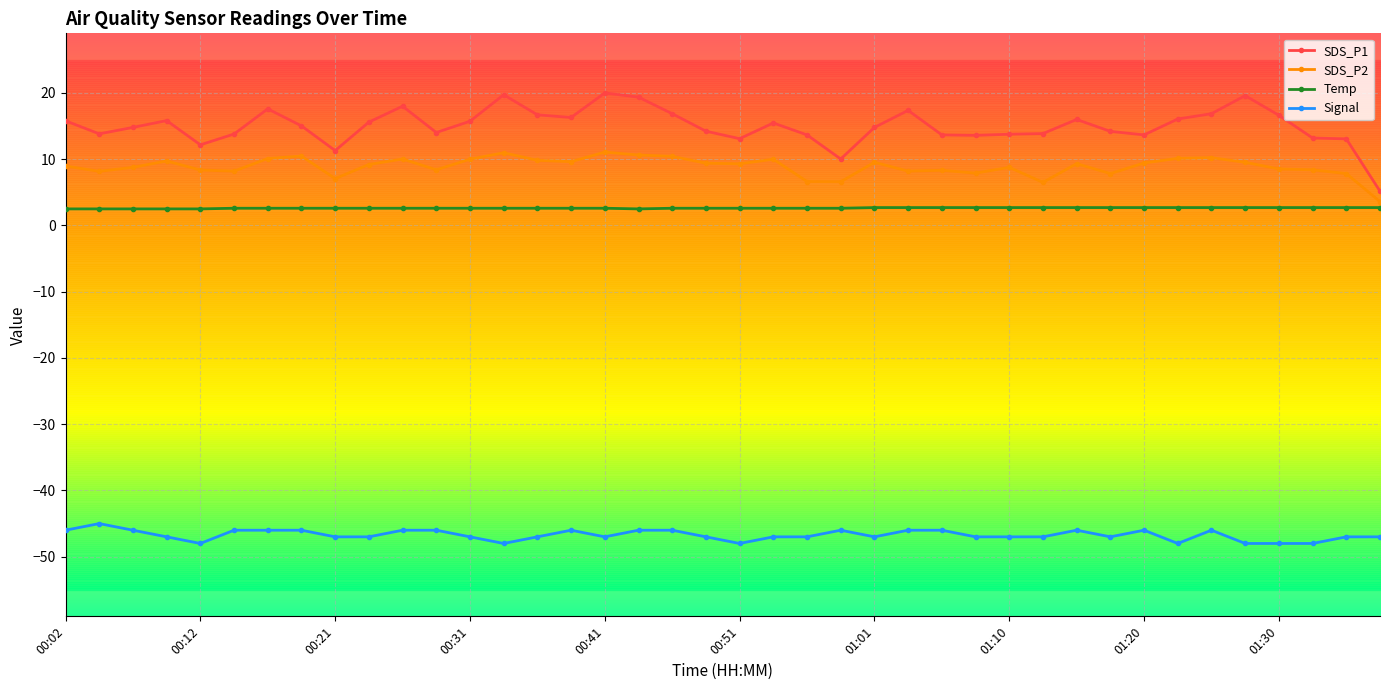

True or false: SDS_P2 has more than 0 interior local peaks.

True